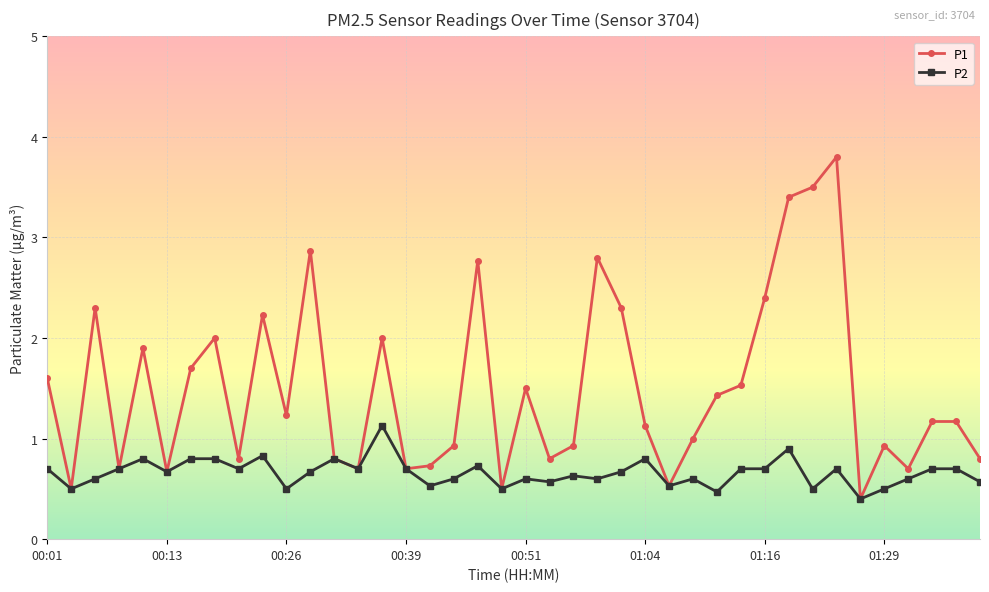

Which series has the largest total across all categories?

P1